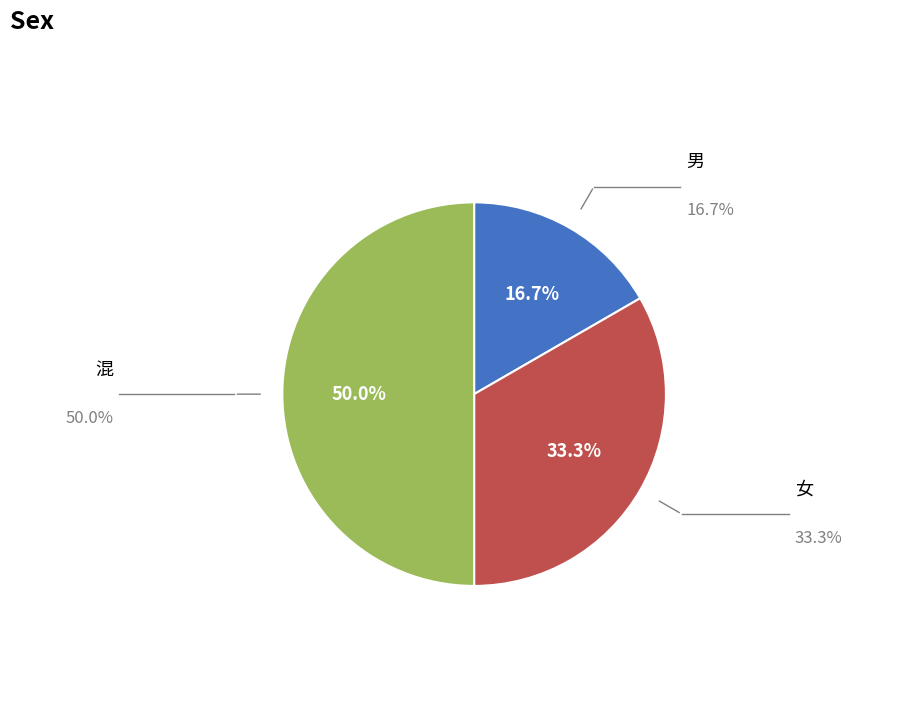

Rank the categories by value from lowest to highest.

男, 女, 混